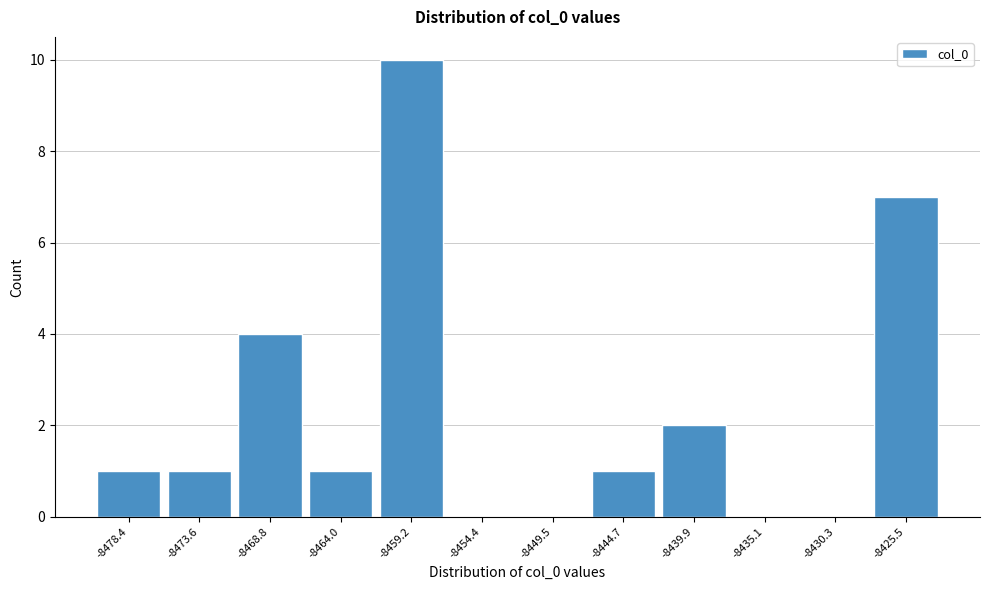

Reading left to right, what are all the values shown in this chart?

-8478.4=1	-8473.6=1	-8468.8=4	-8464.0=1	-8459.2=10	-8454.4=0	-8449.5=0	-8444.7=1	-8439.9=2	-8435.1=0	-8430.3=0	-8425.5=7